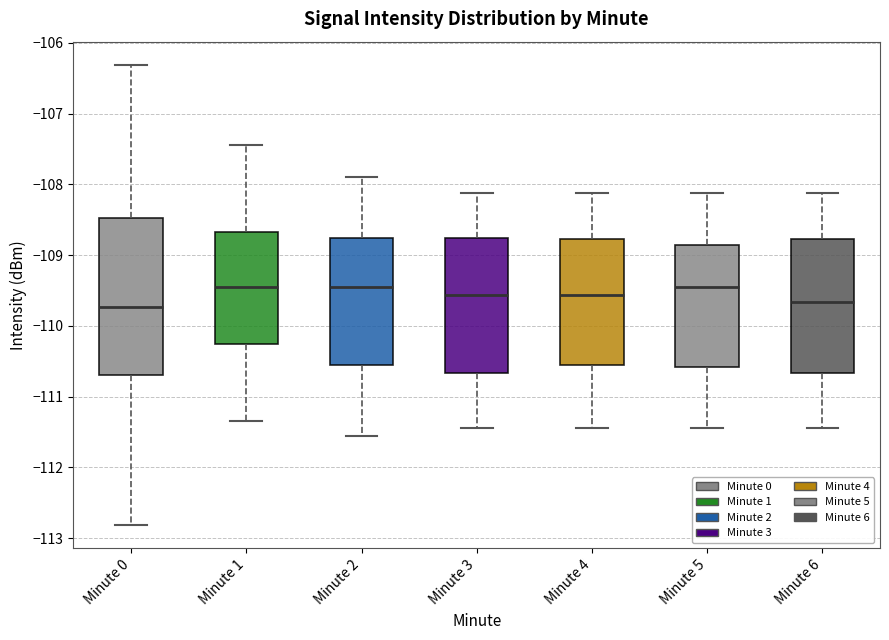

Reading left to right, transcribe this box plot: for each box, give where its median line is, the range the box spans, and where its two whiskers end, as read against the y-axis. The values are not printed on the chart, so give them approximately, as read against the axis.

Minute 0: median -109.7, box -110.7 to -108.5, whiskers -112.8 to -106.3
Minute 1: median -109.4, box -110.3 to -108.7, whiskers -111.3 to -107.4
Minute 2: median -109.4, box -110.6 to -108.8, whiskers -111.6 to -107.9
Minute 3: median -109.6, box -110.7 to -108.8, whiskers -111.4 to -108.1
Minute 4: median -109.6, box -110.6 to -108.8, whiskers -111.4 to -108.1
Minute 5: median -109.4, box -110.6 to -108.9, whiskers -111.4 to -108.1
Minute 6: median -109.7, box -110.7 to -108.8, whiskers -111.4 to -108.1